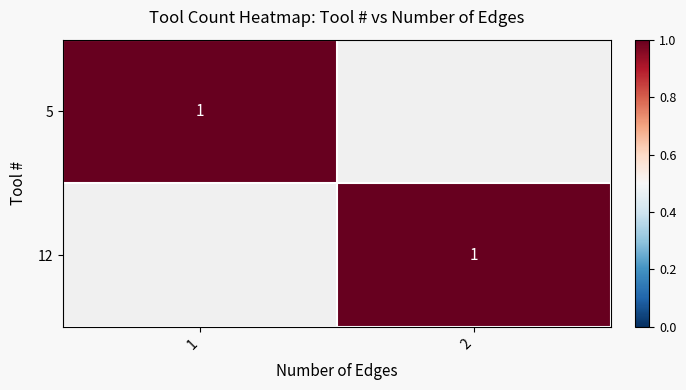

The value of 5 at 1 is 1. True or false?

True